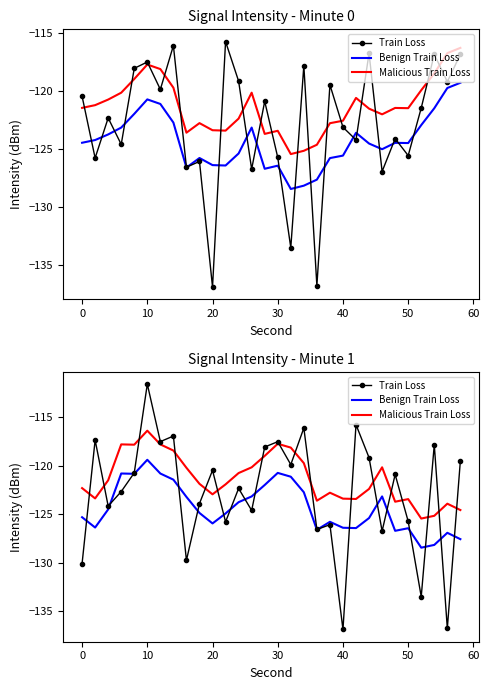

In Benign Train Loss, how many points are lower than both neighbors (excluding endpoints)?

7